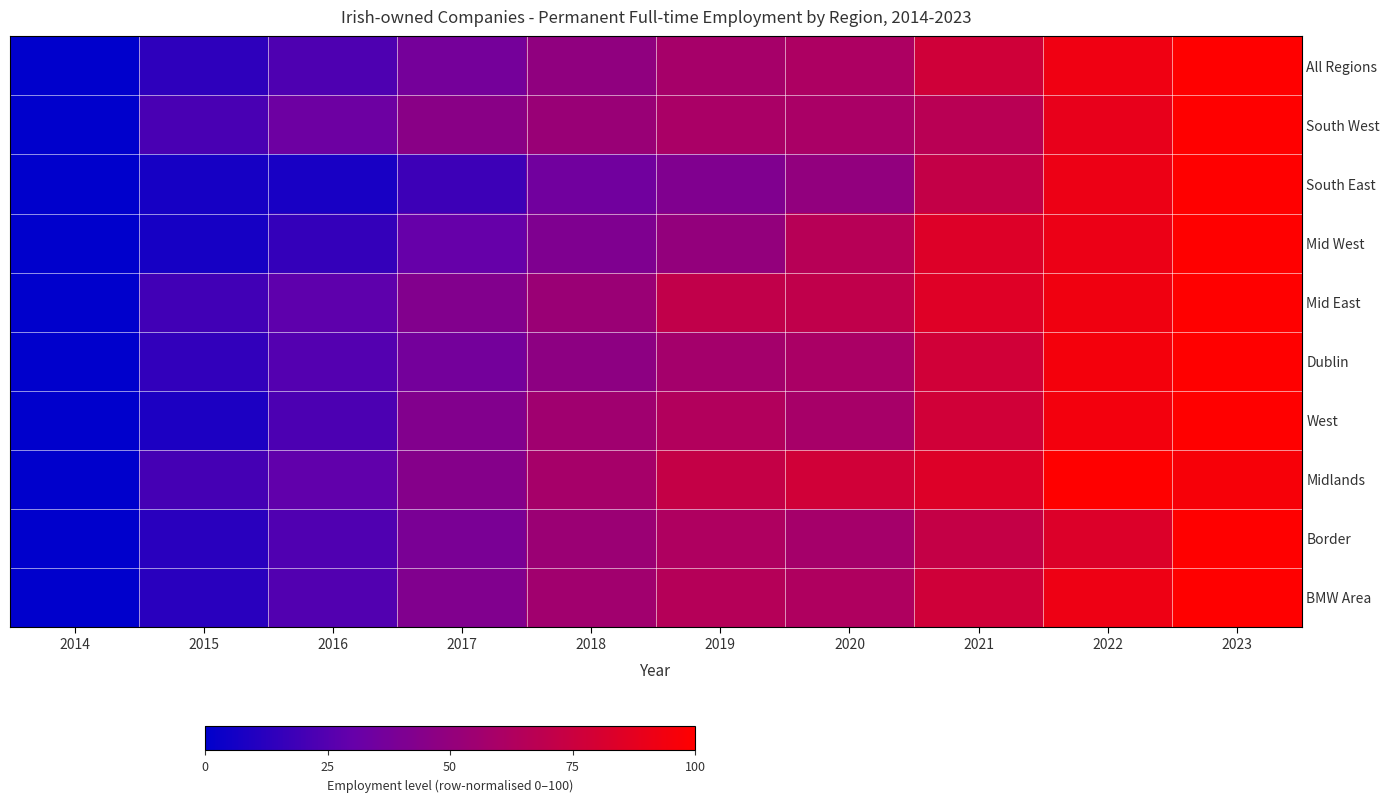

Reading left to right, what are all the values shown in this chart?

BMW Area: 2014=0.0	2015=12.4	2016=24.3	2017=42.0	2018=56.0	2019=65.5	2020=62.8	2021=77.7	2022=91.9	2023=100.0
Border: 2014=0.0	2015=12.1	2016=23.5	2017=39.4	2018=53.9	2019=62.5	2020=58.1	2021=72.5	2022=83.7	2023=100.0
Midlands: 2014=0.0	2015=20.6	2016=28.7	2017=44.1	2018=58.5	2019=72.3	2020=77.9	2021=84.0	2022=100.0	2023=96.4
West: 2014=0.0	2015=8.4	2016=22.4	2017=42.7	2018=55.8	2019=64.0	2020=58.7	2021=78.1	2022=94.3	2023=100.0
Dublin: 2014=0.0	2015=15.0	2016=24.8	2017=36.4	2018=47.6	2019=57.7	2020=60.2	2021=78.1	2022=94.7	2023=100.0
Mid East: 2014=0.0	2015=19.4	2016=28.1	2017=42.7	2018=53.5	2019=70.7	2020=70.3	2021=85.0	2022=93.1	2023=100.0
Mid West: 2014=0.0	2015=6.8	2016=15.3	2017=30.4	2018=41.2	2019=50.1	2020=66.2	2021=84.1	2022=91.1	2023=100.0
South East: 2014=0.0	2015=6.7	2016=7.4	2017=18.2	2018=35.2	2019=41.6	2020=49.4	2021=72.2	2022=91.6	2023=100.0
South West: 2014=0.0	2015=21.7	2016=33.6	2017=45.5	2018=52.4	2019=60.0	2020=60.1	2021=66.8	2022=89.1	2023=100.0
All Regions: 2014=0.0	2015=13.9	2016=23.2	2017=36.8	2018=48.6	2019=58.6	2020=61.3	2021=77.5	2022=92.6	2023=100.0